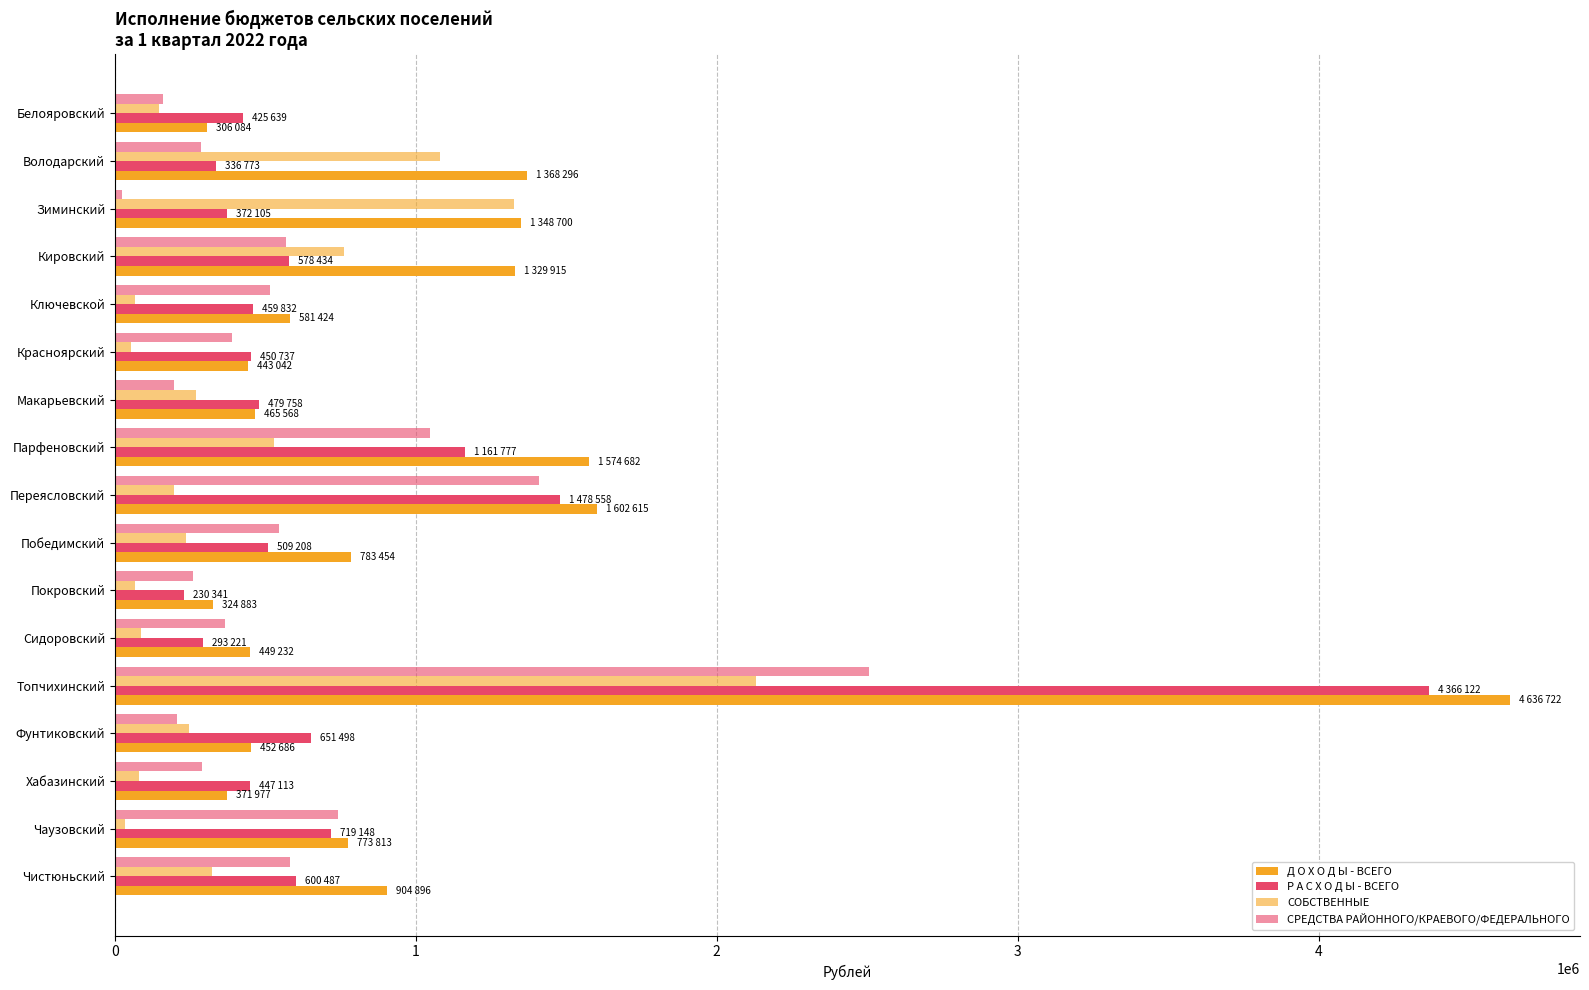

How many data points in Р А С Х О Д Ы - ВСЕГО are less than 479758?

8